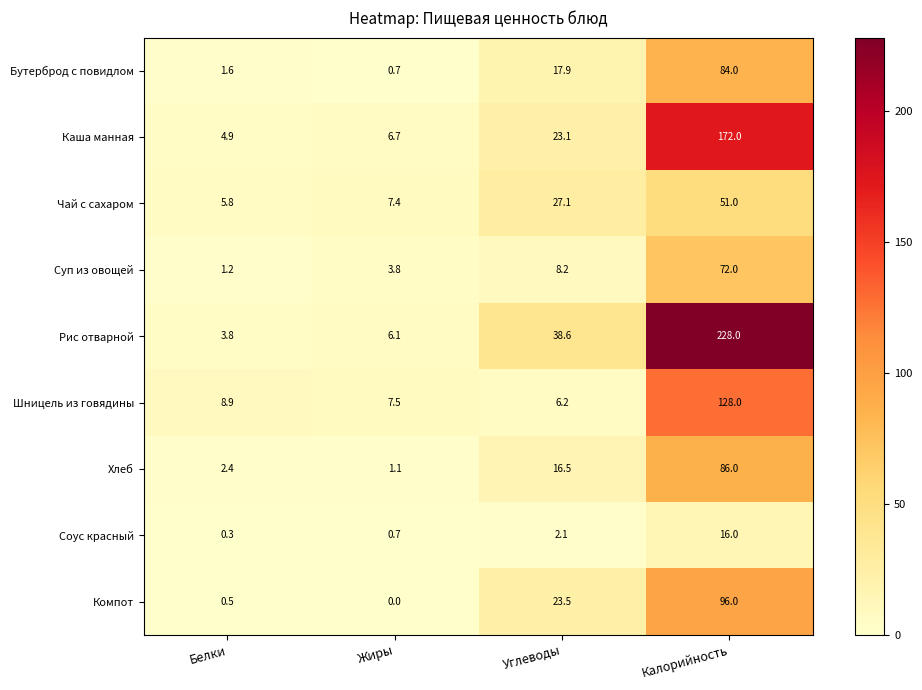

Which series has the largest range (max minus min)?

Рис отварной